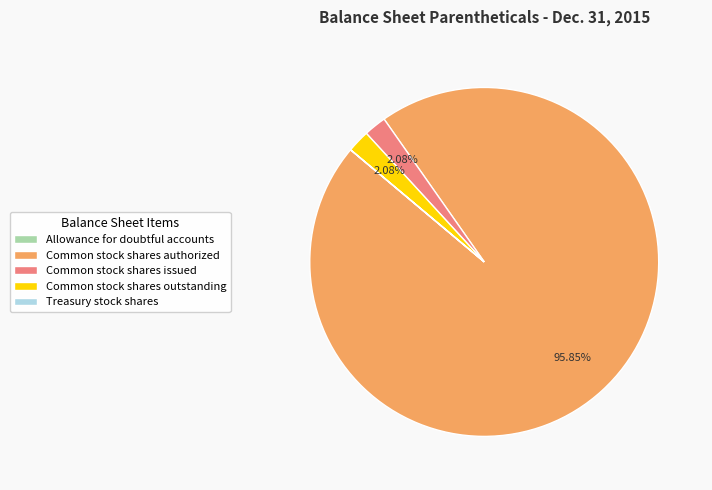

To the nearest percent, what percentage of the pie is Common stock shares issued?

2%